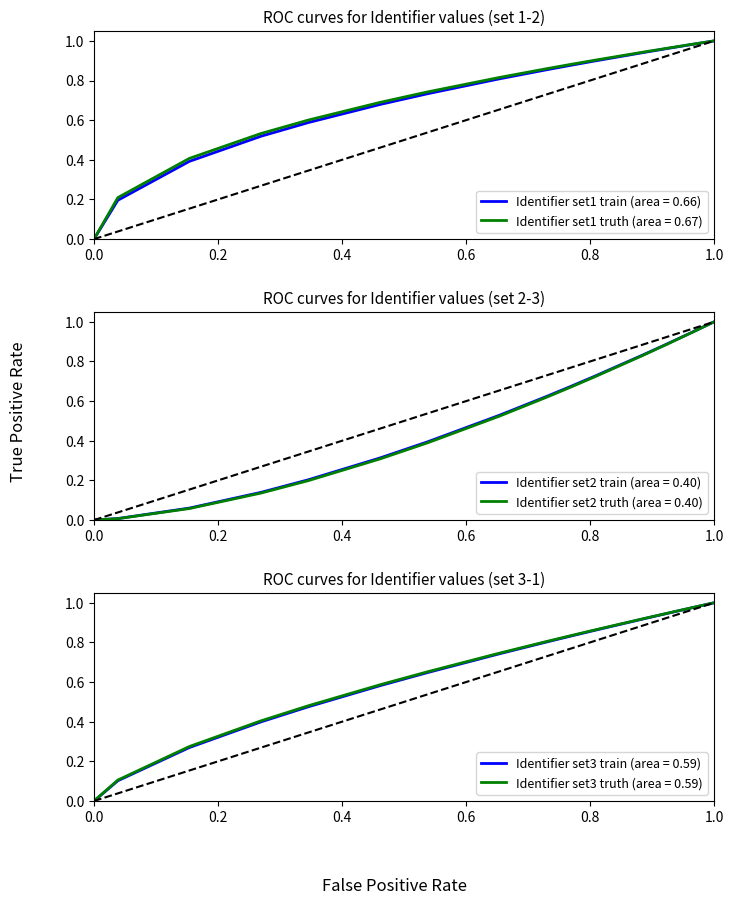

What is the highest value of the Identifier set2 train (area = 0.40) series?

1.0